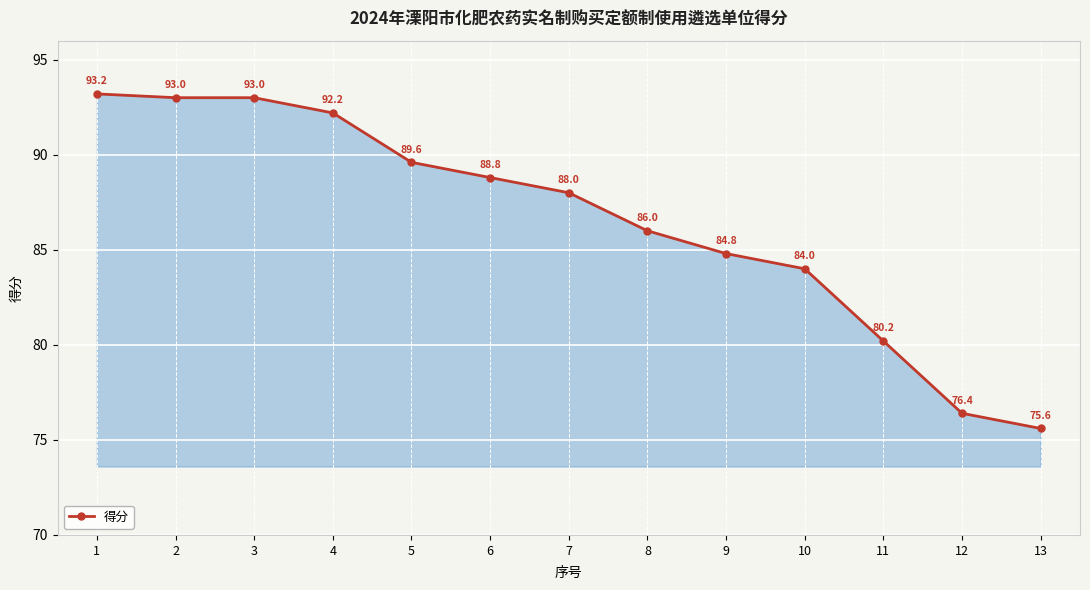

Reading right to left, what are all the values shown in this chart?

75.6	76.4	80.2	84.0	84.8	86.0	88.0	88.8	89.6	92.2	93.0	93.0	93.2